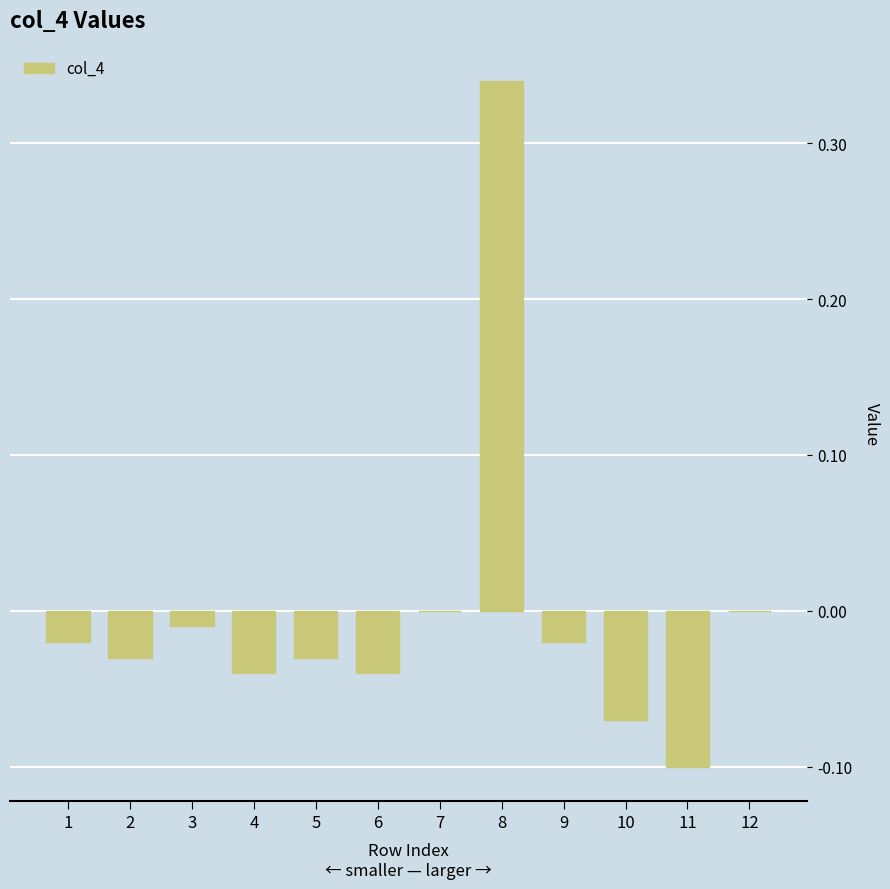

What is the change in value from 5 to 8?

+0.4